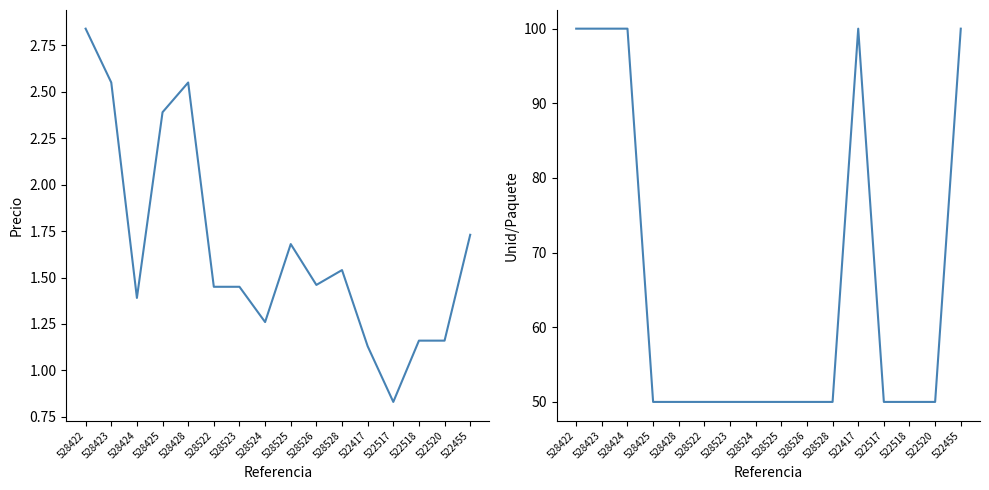

The Unid/Paquete series shows 152.6 at 528423. True or false?

False